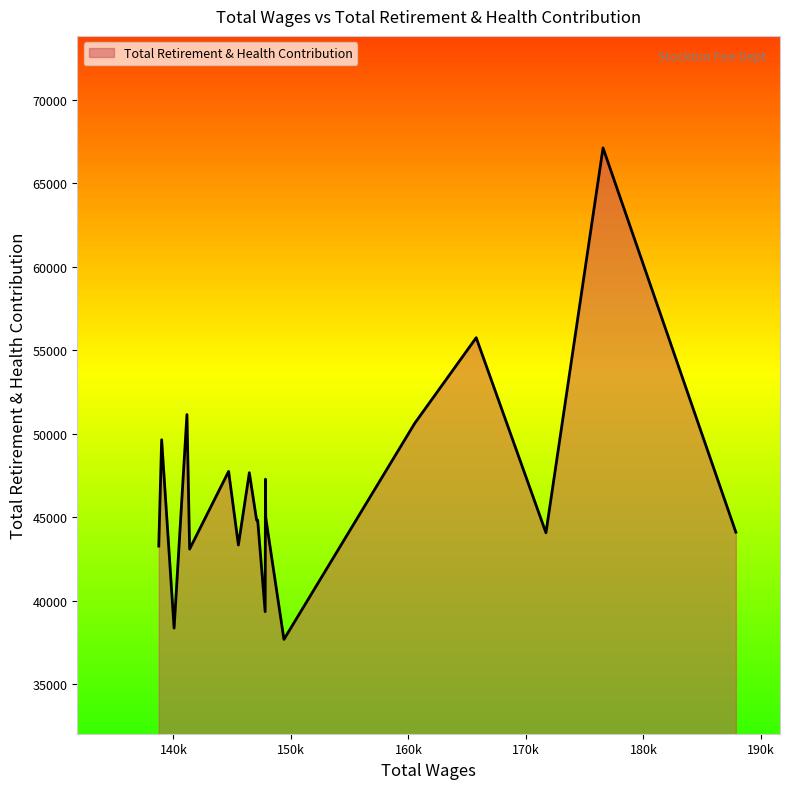

What is the difference between the maximum and minimum values?

29450